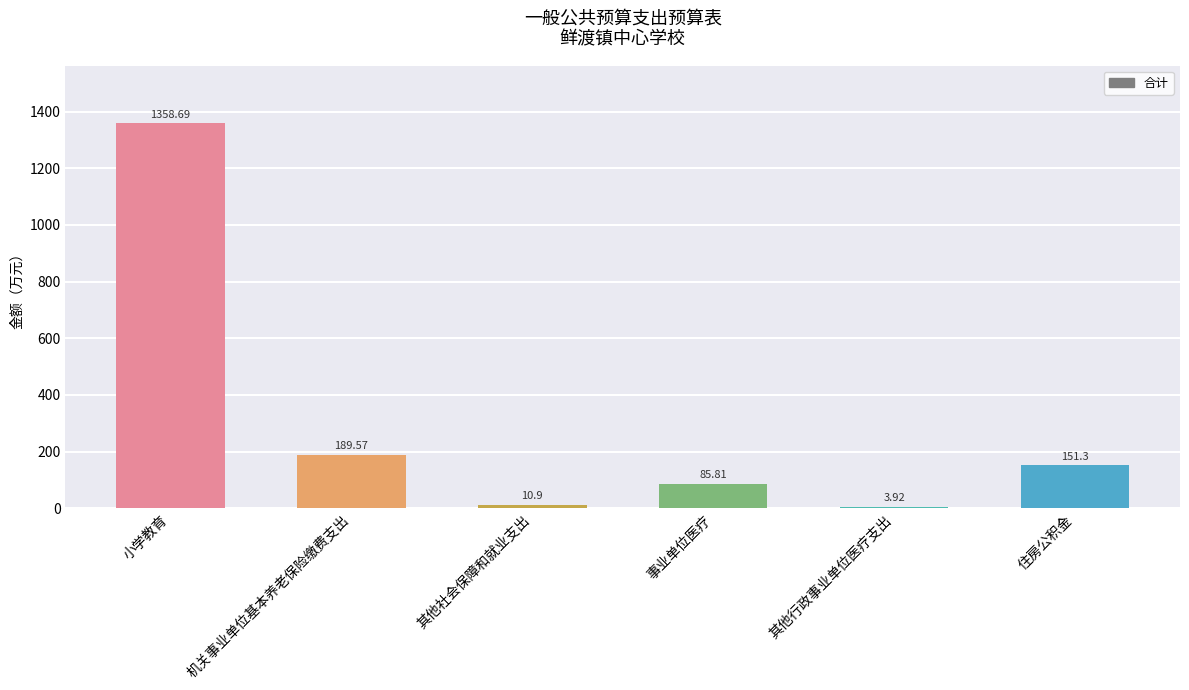

Which category has the highest value across all series?

小学教育